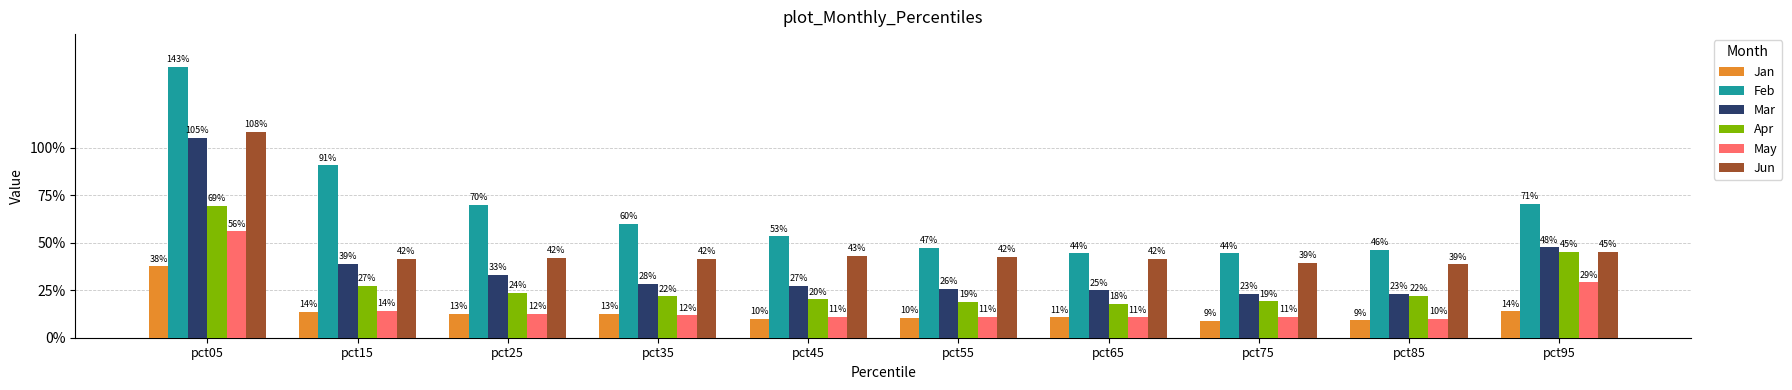

The value of May at pct85 is 0.1. True or false?

True